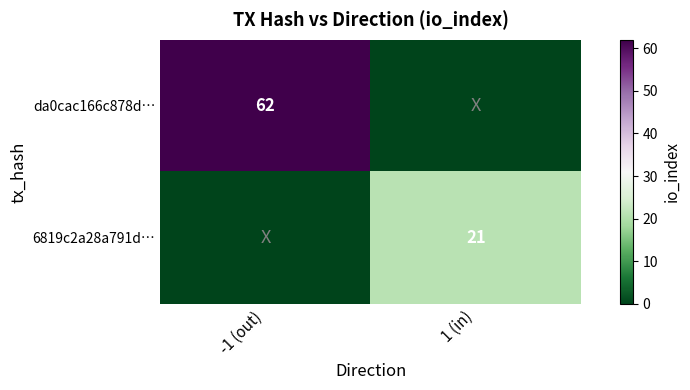

True or false: 6819c2a28a791d… has a value of 21 at 1 (in).

True